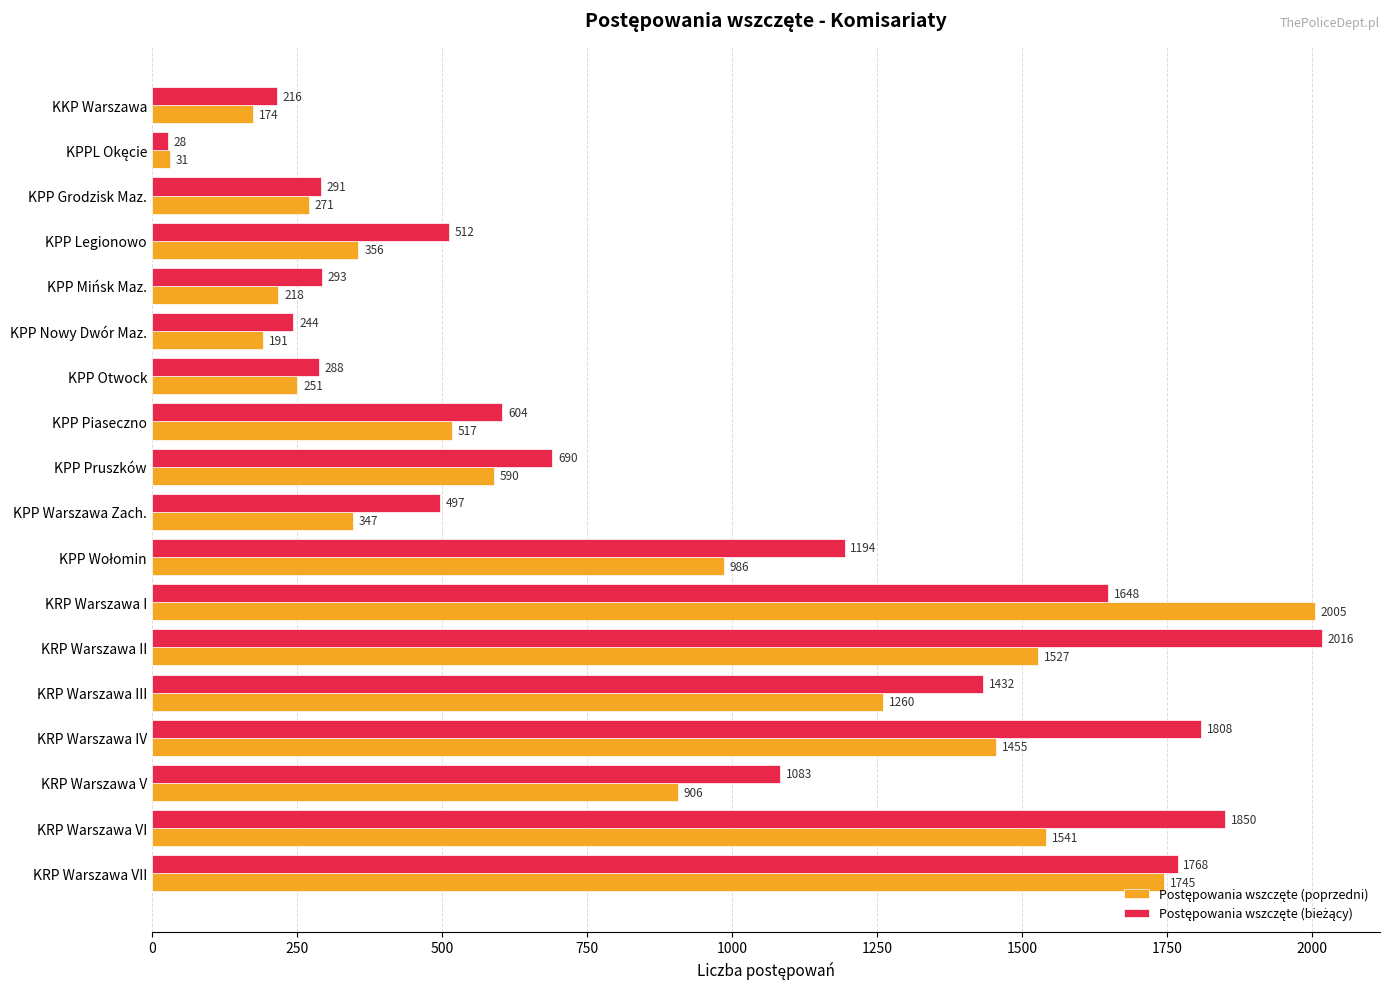

What is the spread (max minus min) of values at KPP Grodzisk Maz.?

20